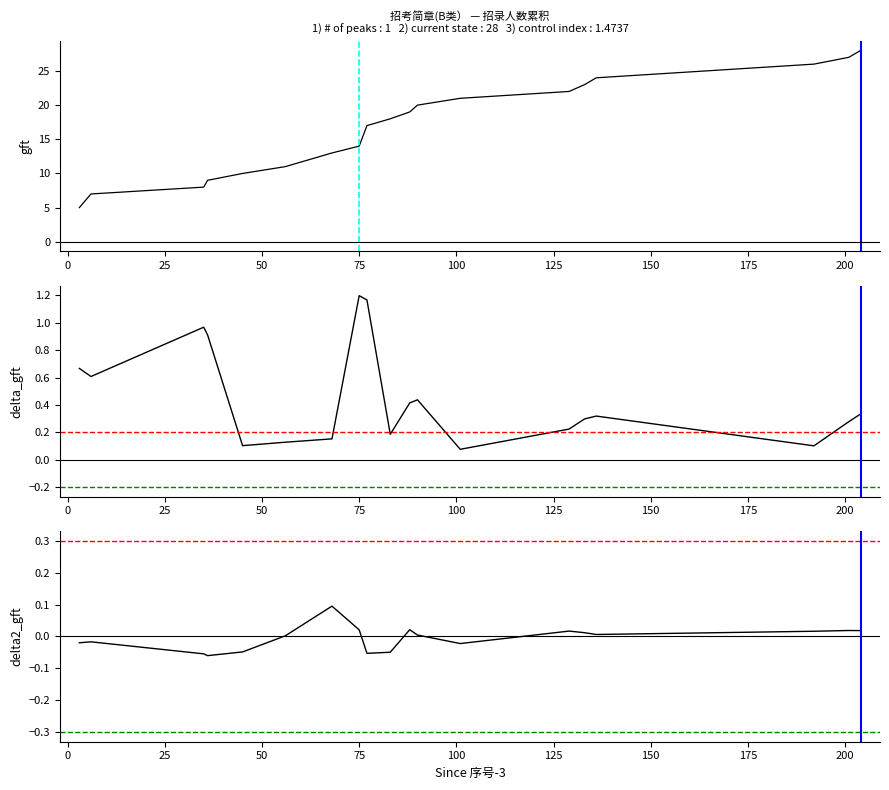

What is the average value of the gft series?

16.9